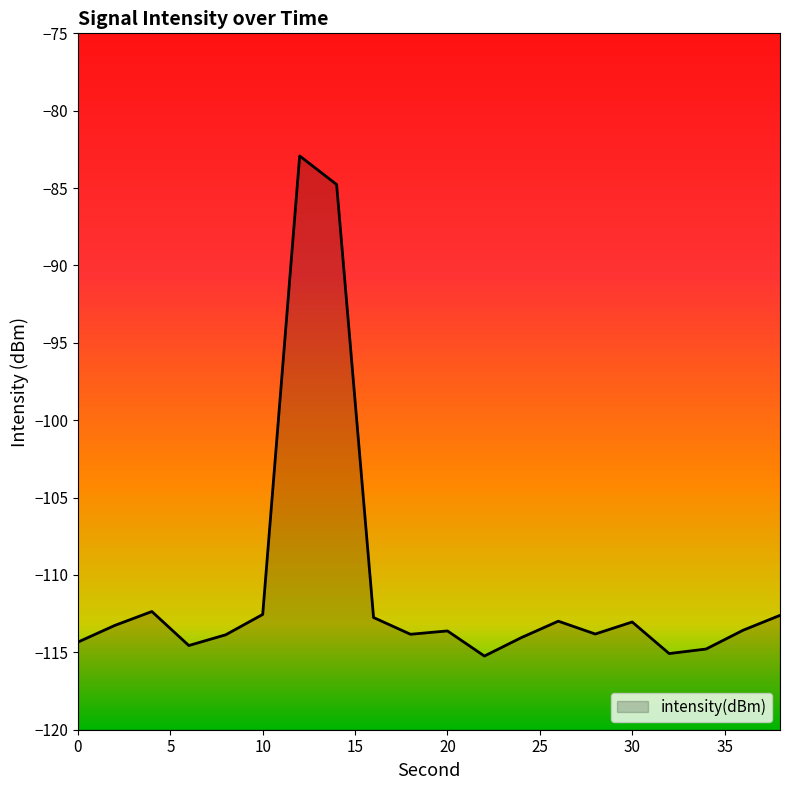

What is the sum of all values?

-2214.0